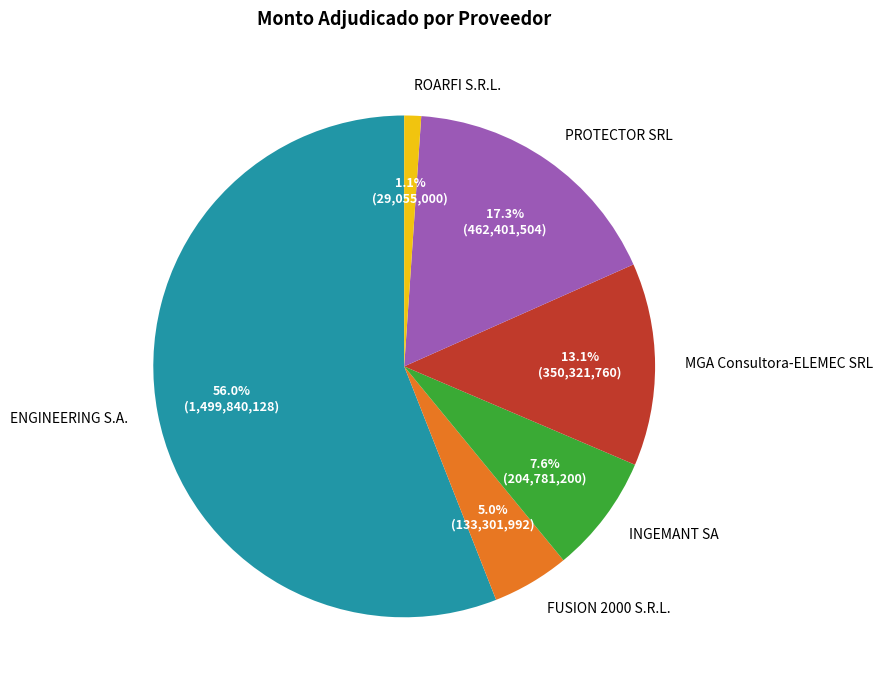

To the nearest percent, what is the average slice percentage?

17%